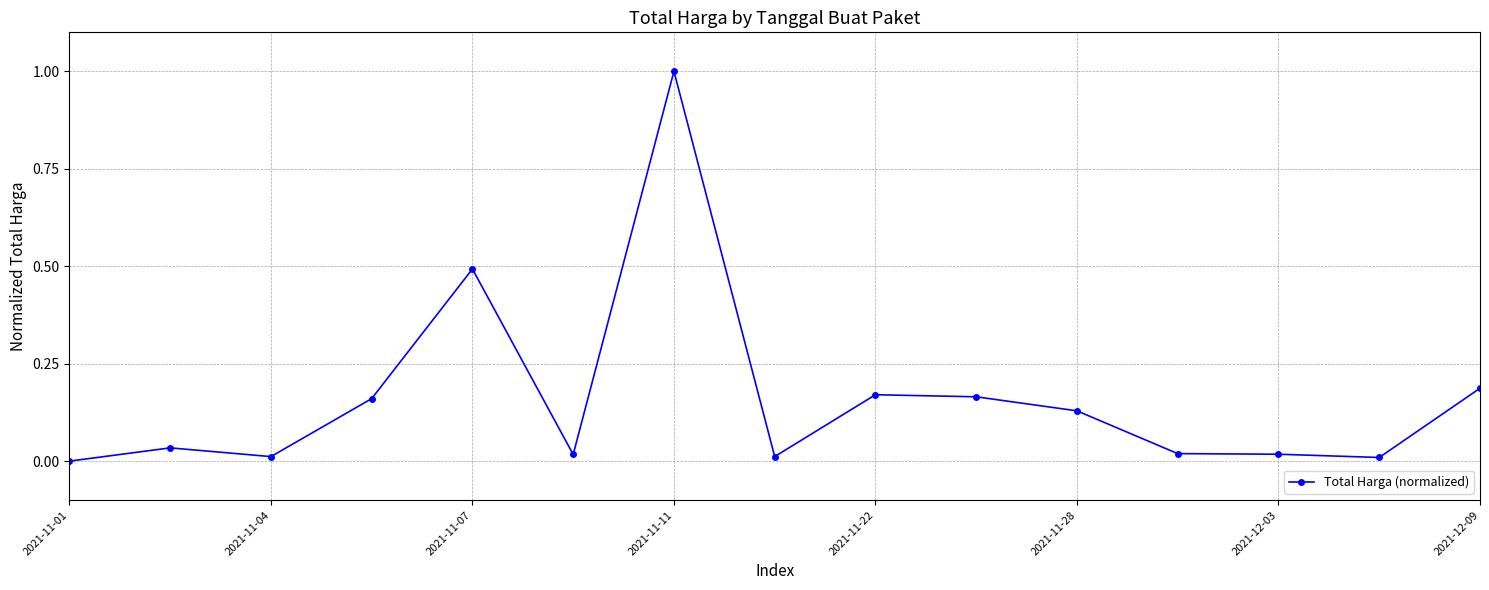

Does the chart display data point markers on the line(s)?

Yes